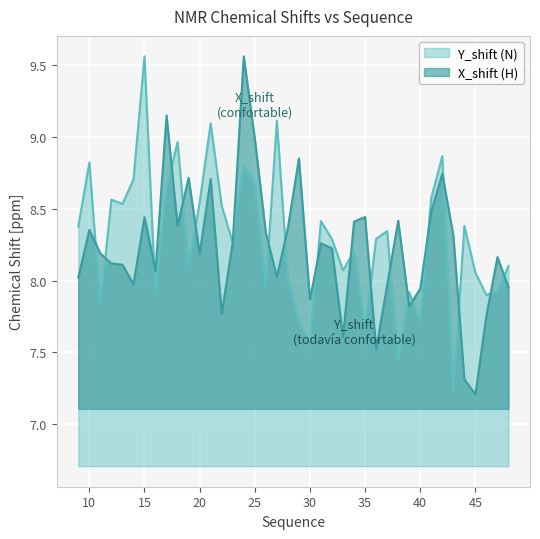

What is the total value across all series at 25?

17.7